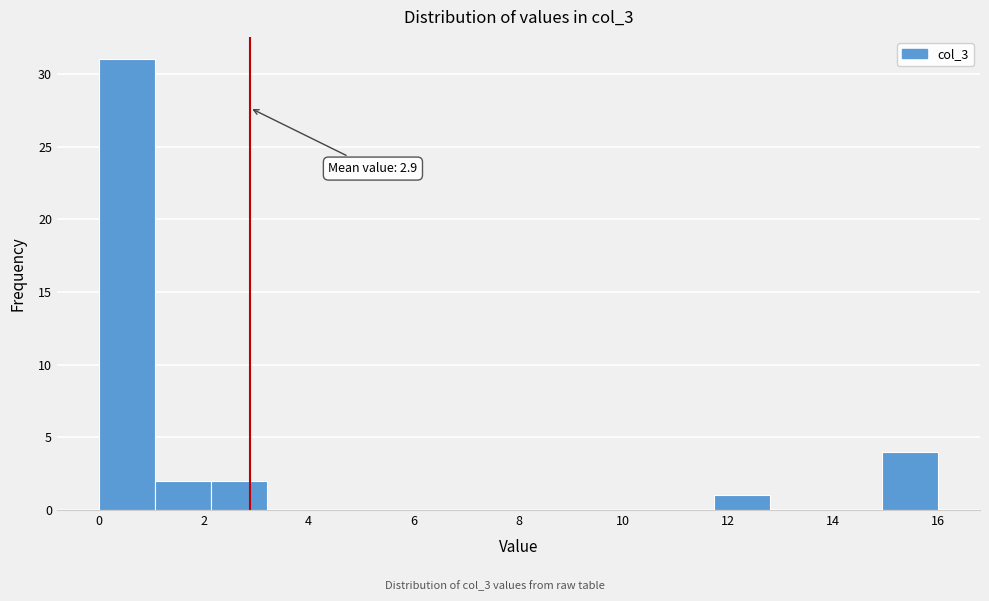

Over which range of the x-axis is the bar tallest?

0.0 to 1.0